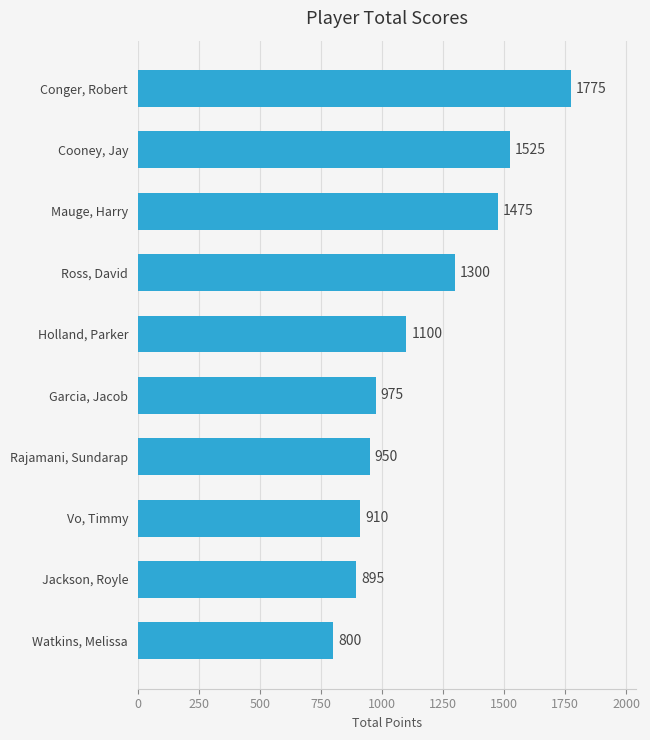

What is the ratio of the value at Watkins, Melissa to the value at Mauge, Harry?

0.5